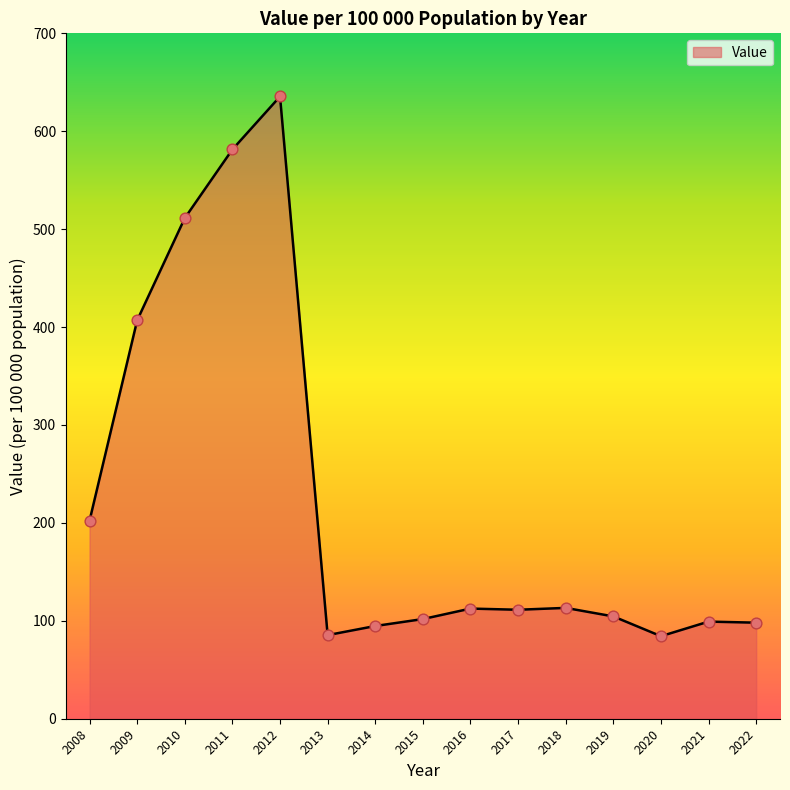

Approximately how many times larger is the value at 2015 compared to 2013?

1.2